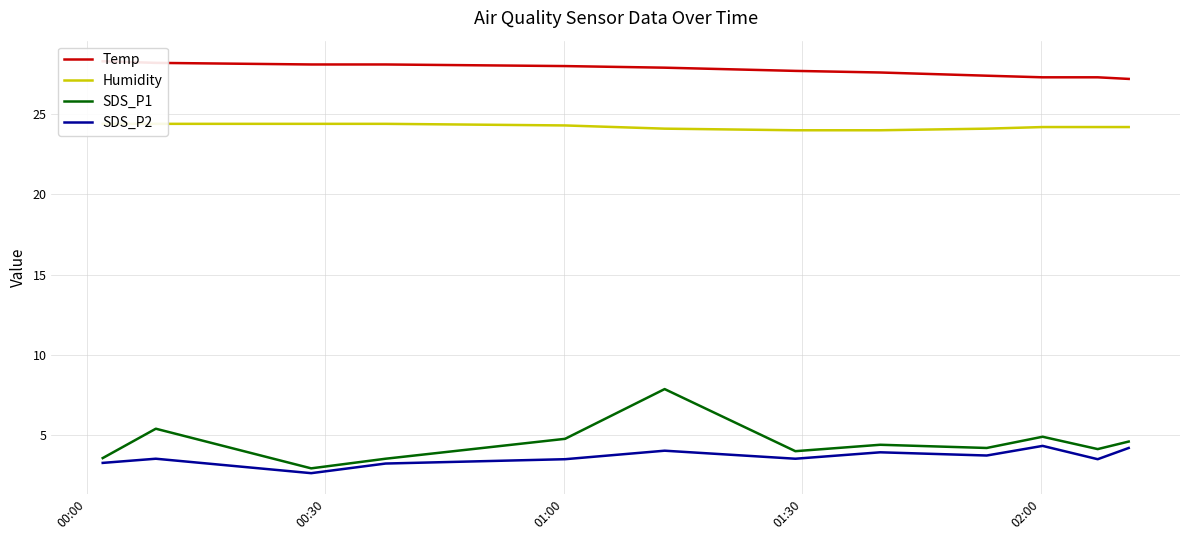

What is the highest value of the SDS_P2 series?

4.3